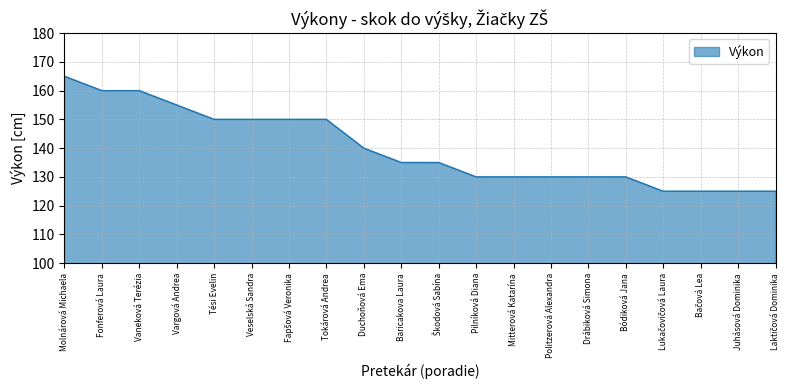

At which category does the chart reach its peak across all series?

Molnárová Michaela